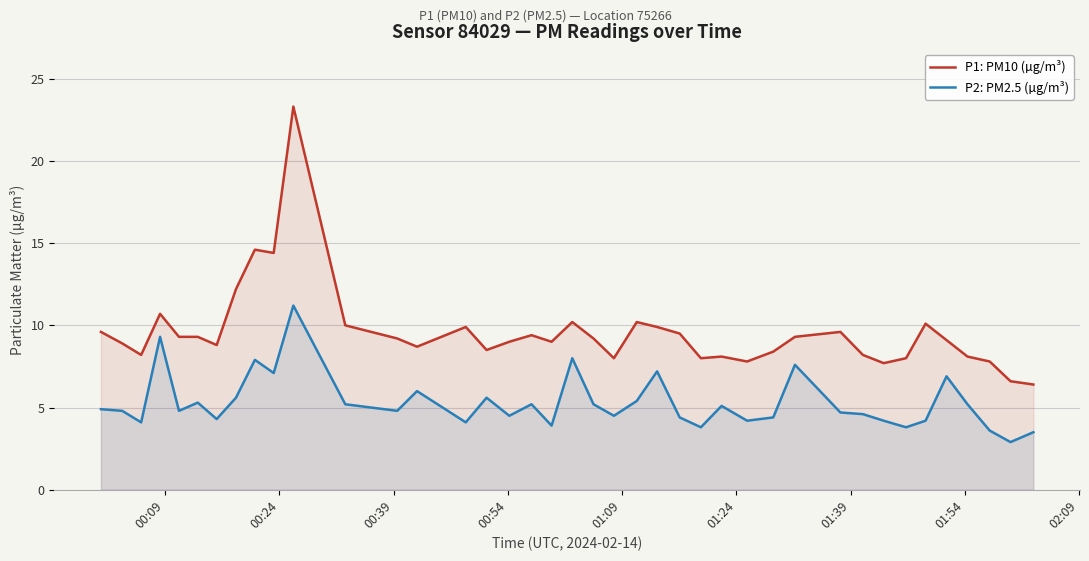

How many lines are shown in the chart?

2